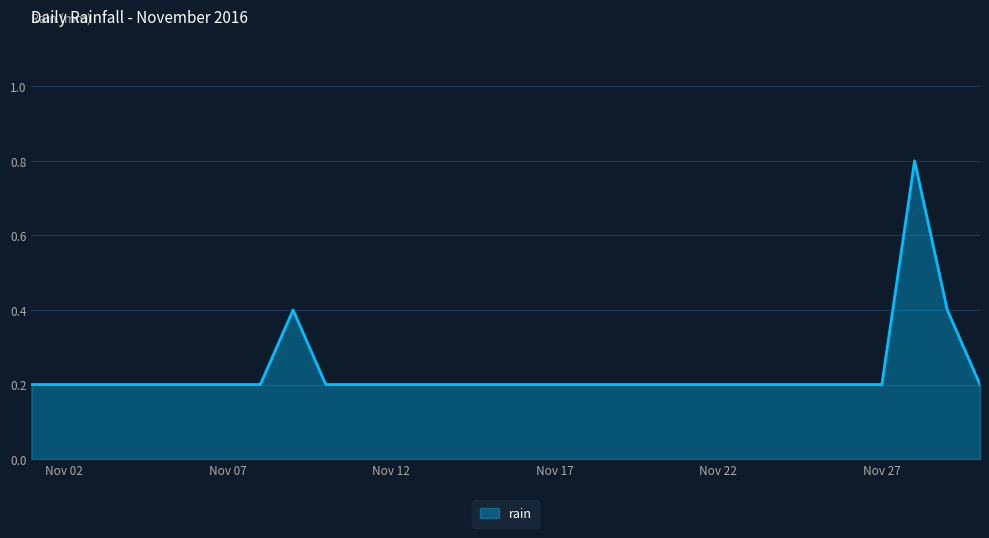

What is the difference between the maximum and minimum values?

0.6